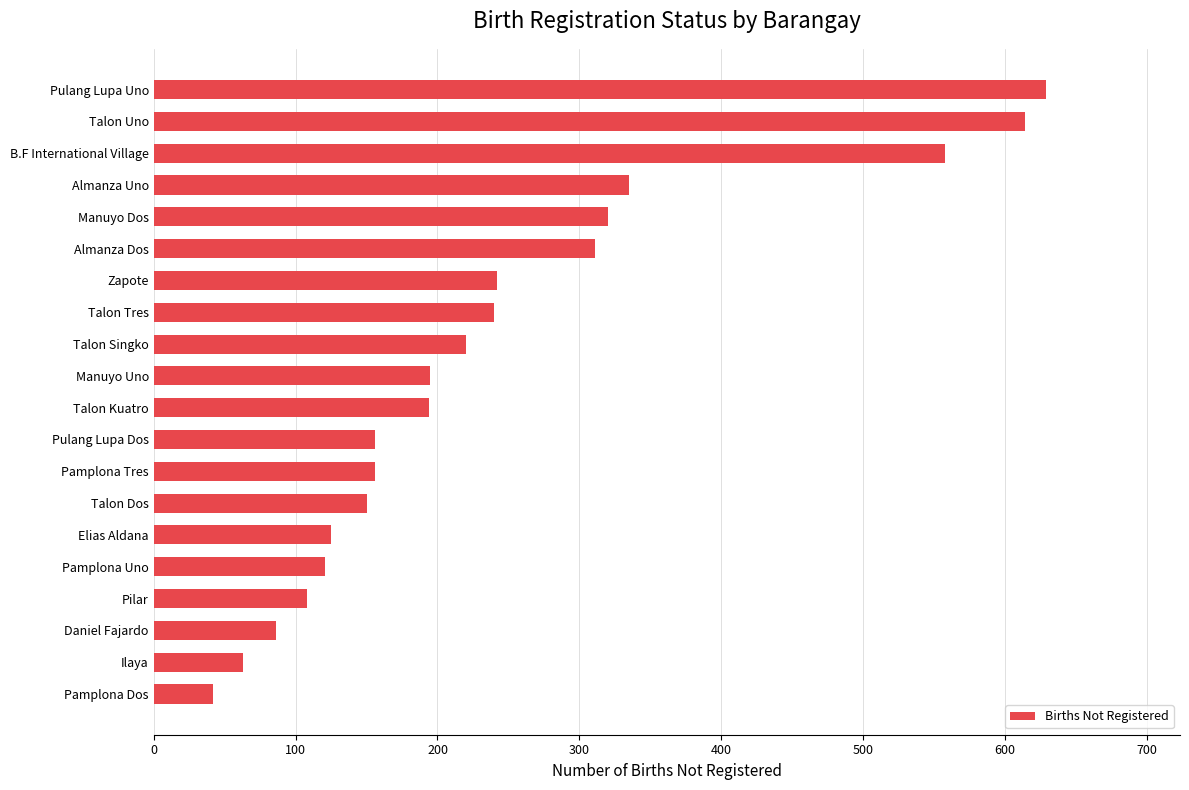

Is it true that the value at Manuyo Uno is 195?

True